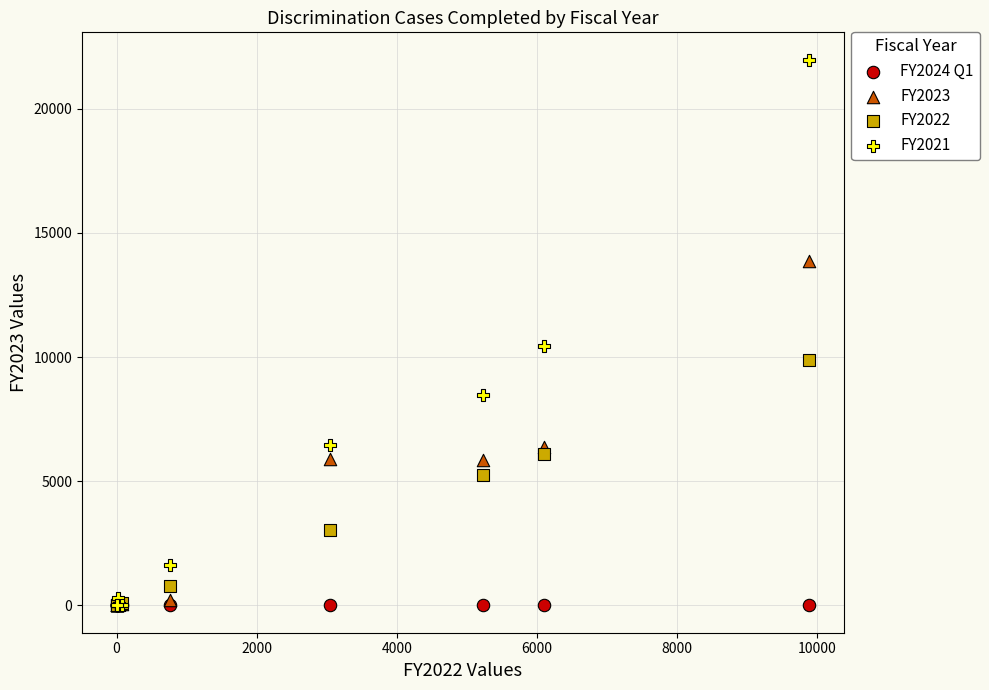

Which series contains the highest Y value?

FY2021